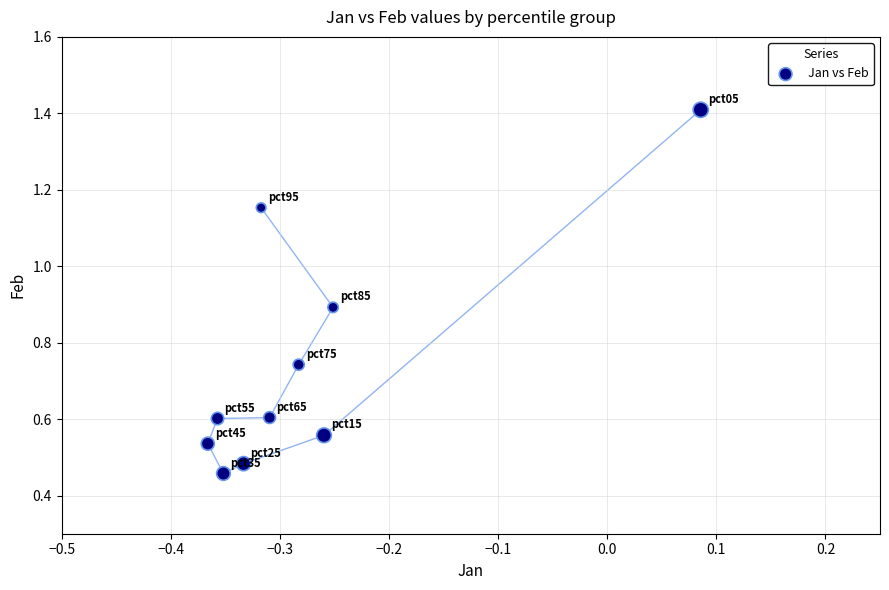

What is the range of Y values (max minus min)?

1.0